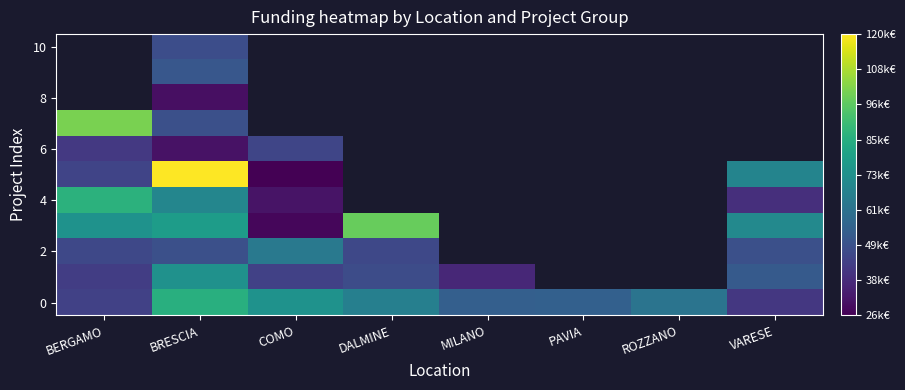

Between BERGAMO and BRESCIA, which is larger?

BRESCIA